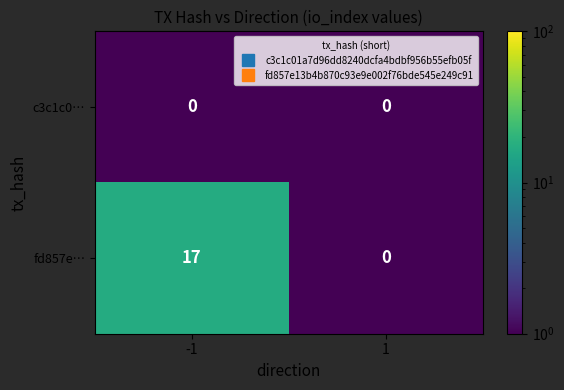

What is the maximum value shown in the chart?

17